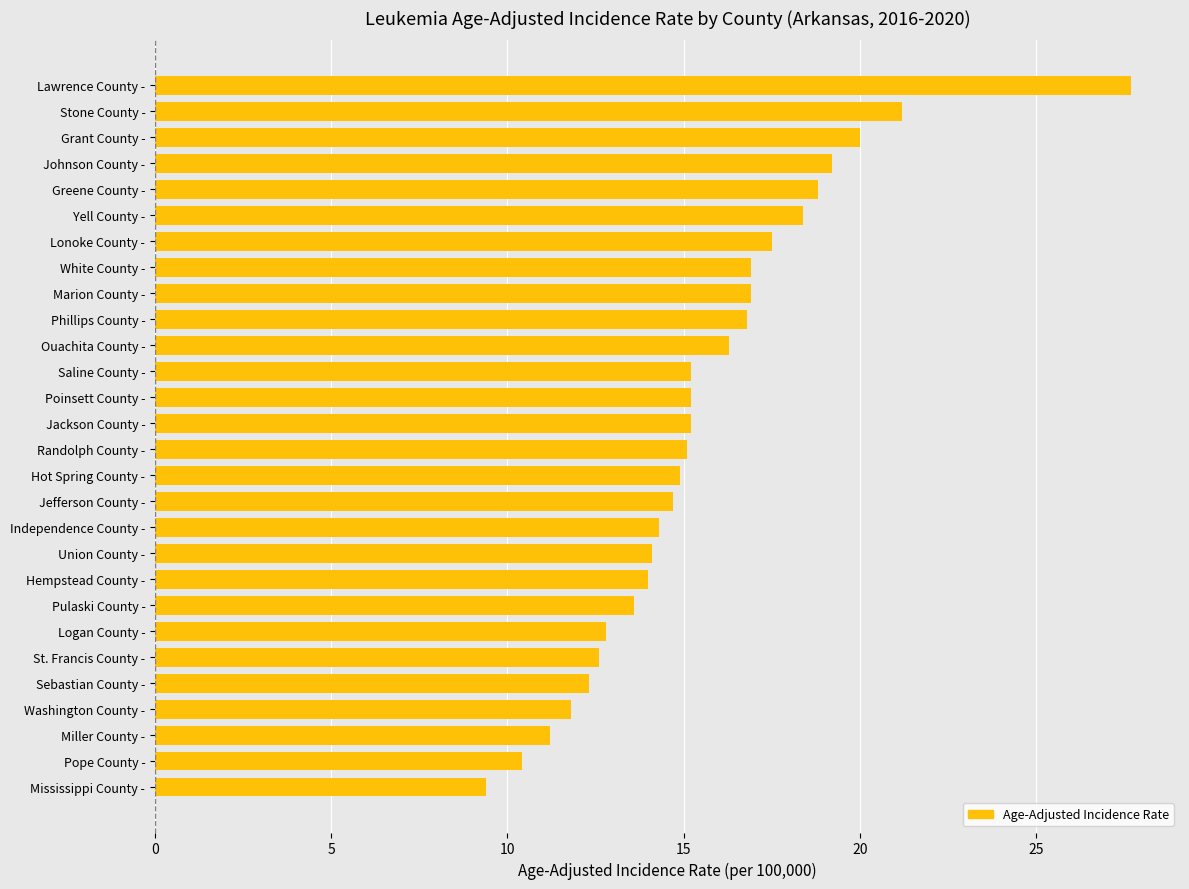

Which category has the lowest value across all series?

Mississippi County -